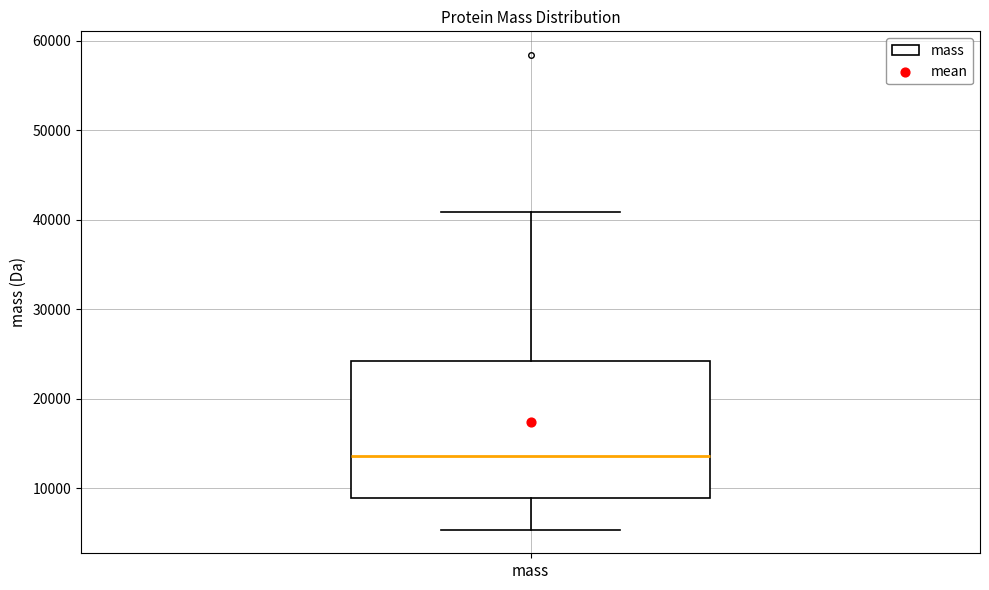

Read this box plot against the y-axis: the position of the median line, the range covered by the box, and the ends of both whiskers. The values are not printed on the chart, so give them approximately, as read against the axis.

median 14000, box 9000 to 24000, whiskers 5000 to 41000